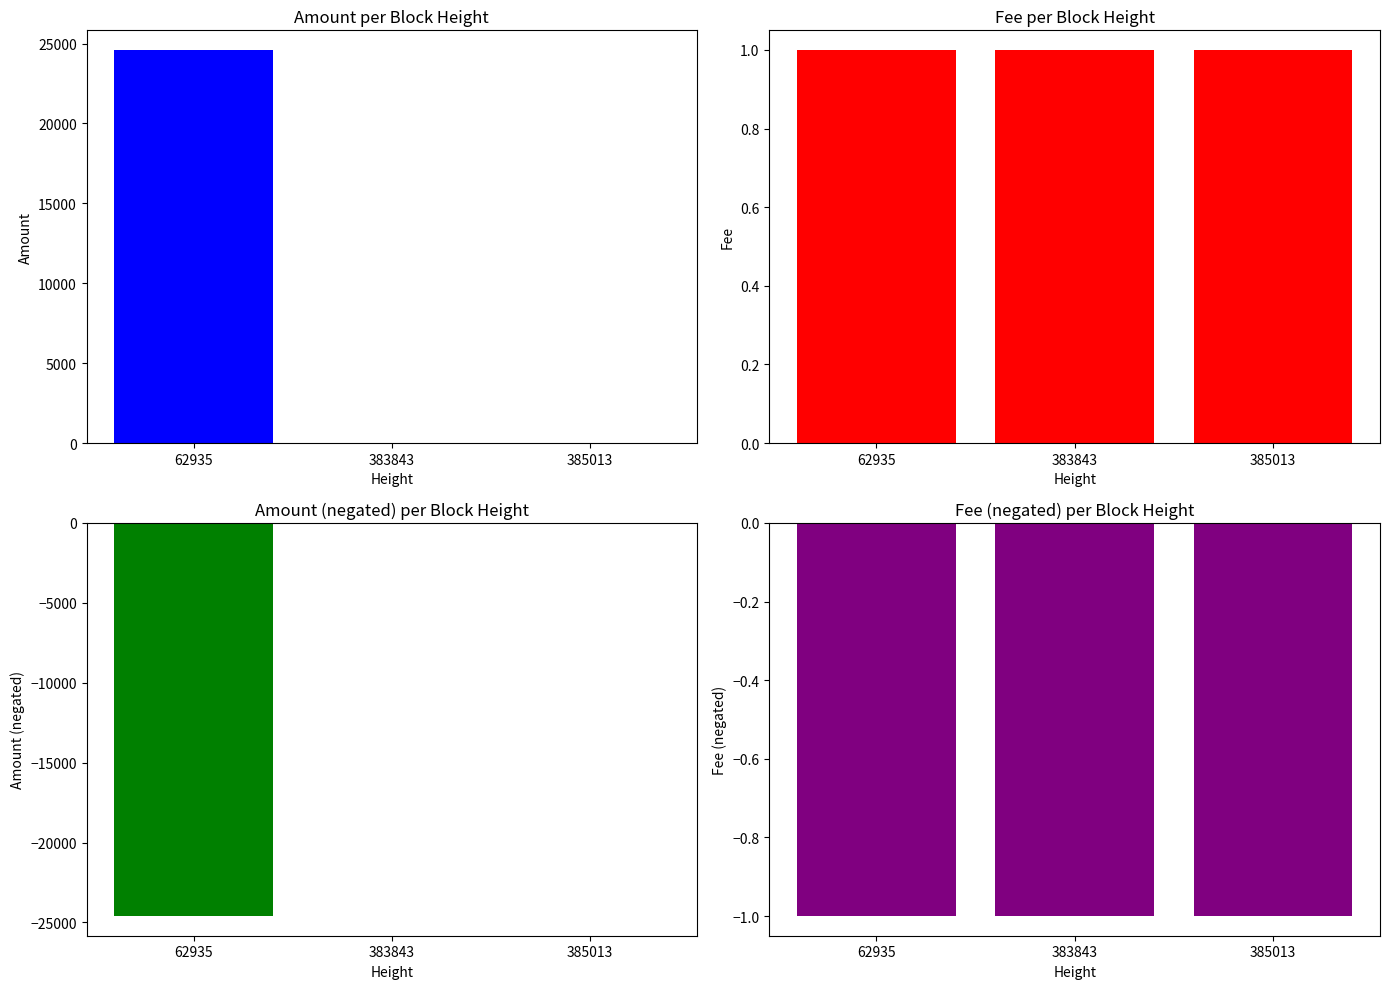

What is the difference between the highest and lowest values at 383843?

2